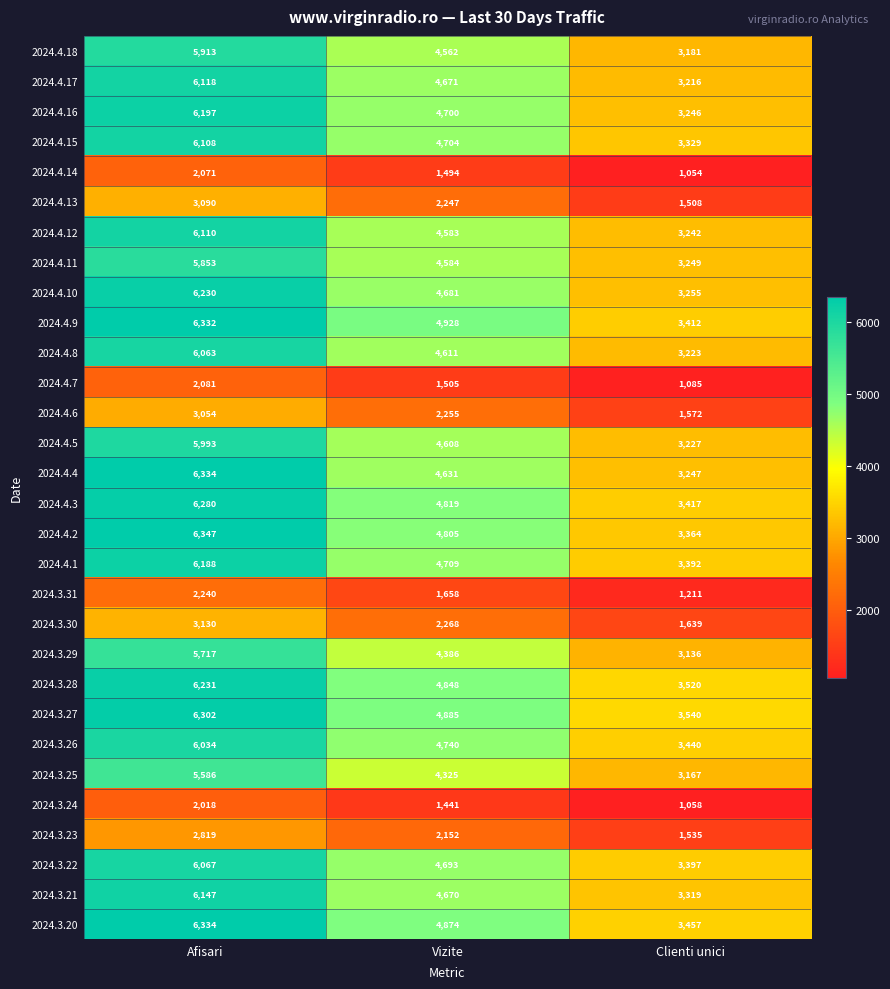

Which category has the highest value in the 2024.4.4 series?

Afisari